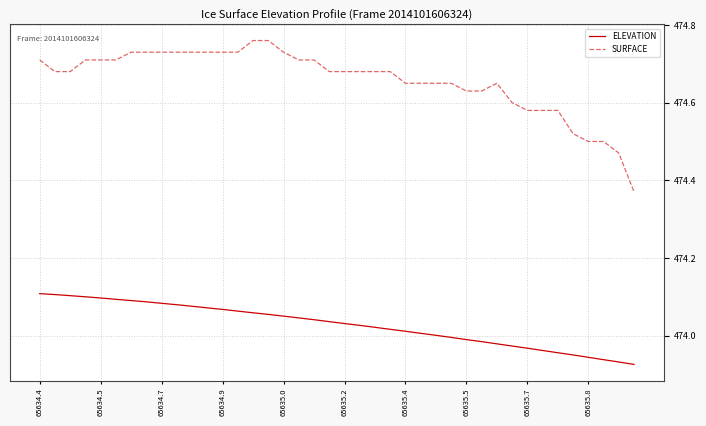

What are all the series names shown in the legend?

ELEVATION, SURFACE